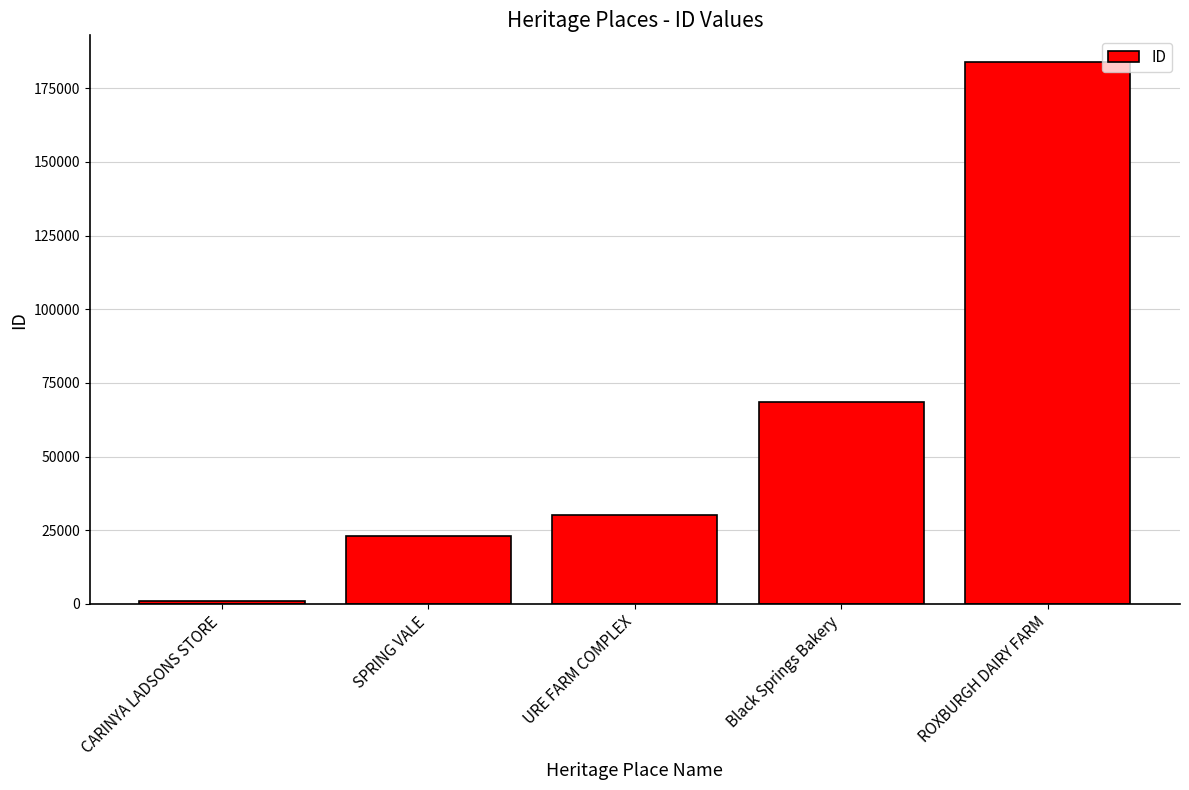

Reading left to right, transcribe all the data shown in this chart.

1149	23162	30152	68646	183804